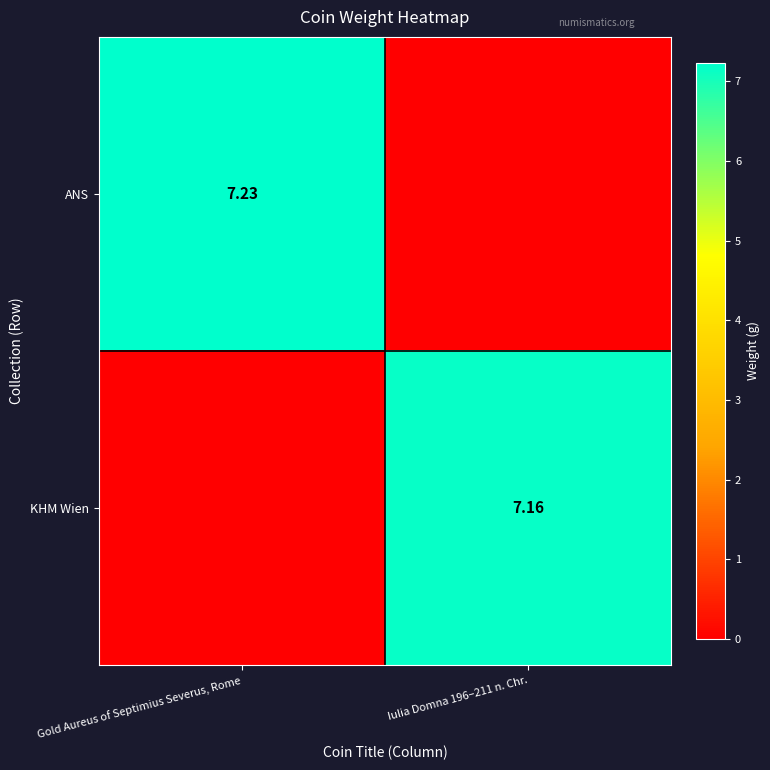

What is the difference between the highest and lowest values at Iulia Domna 196–211 n. Chr.?

7.2